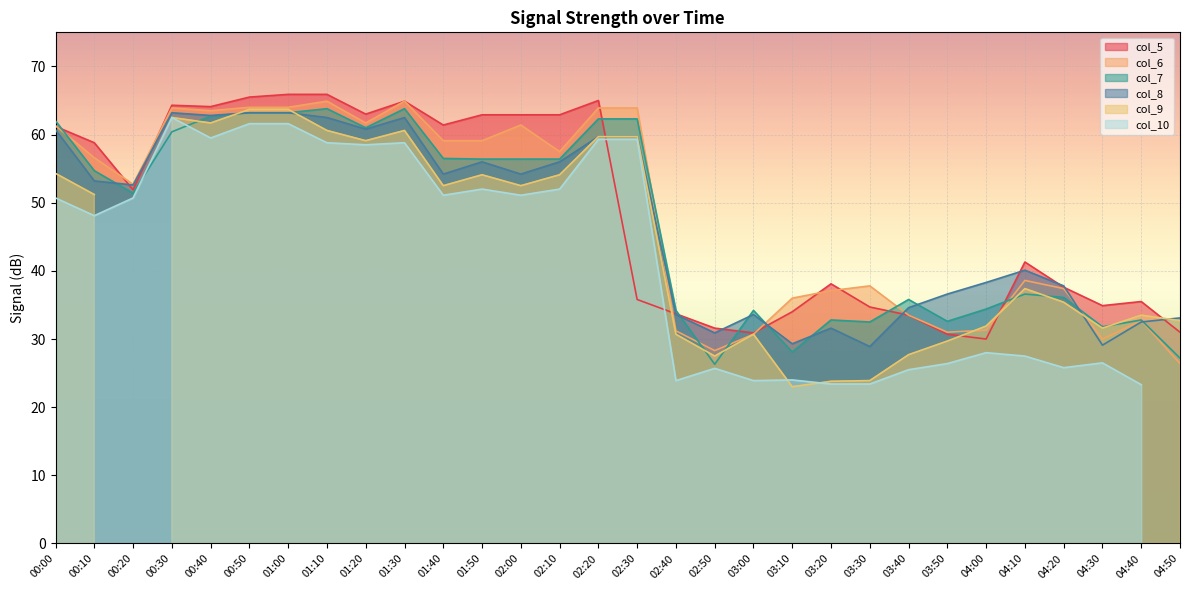

At which label does col_7 reach its peak?

01:10